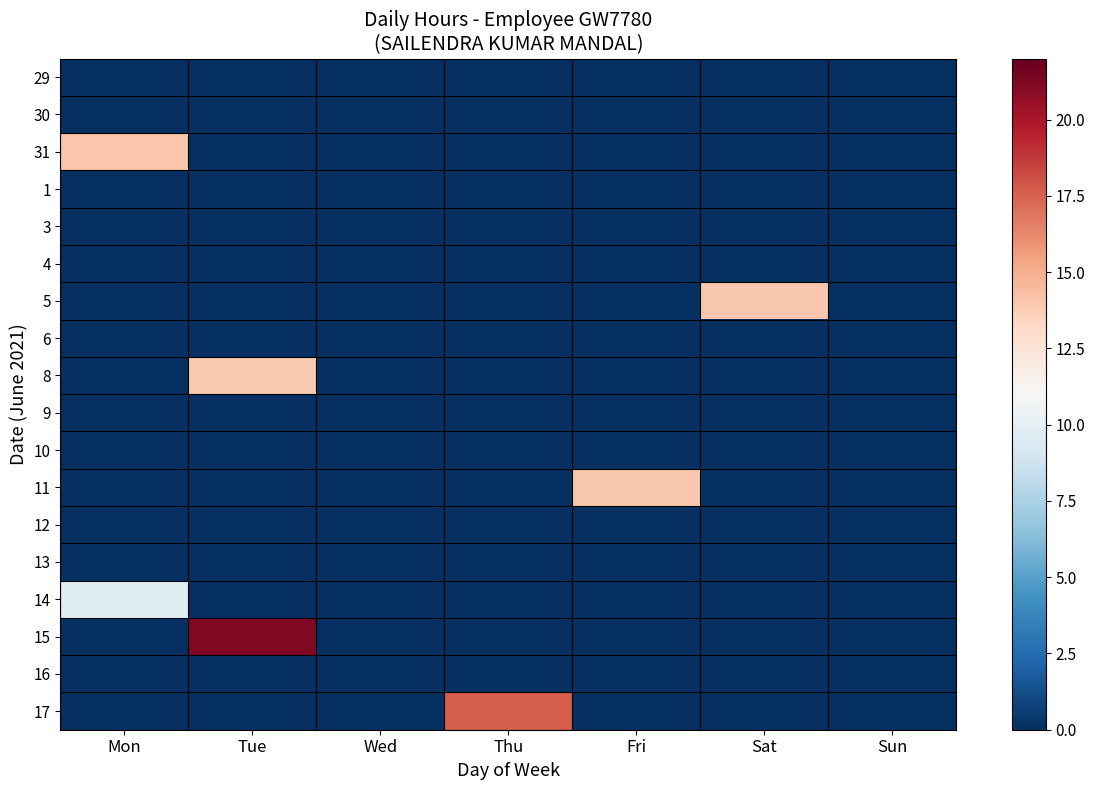

Reading left to right, what are all the values shown in this chart?

29: Mon=0.0	Tue=0.0	Wed=0.0	Thu=0.0	Fri=0.0	Sat=0.0	Sun=0.0
30: Mon=0.0	Tue=0.0	Wed=0.0	Thu=0.0	Fri=0.0	Sat=0.0	Sun=0.0
31: Mon=14.0	Tue=0.0	Wed=0.0	Thu=0.0	Fri=0.0	Sat=0.0	Sun=0.0
1: Mon=0.0	Tue=0.0	Wed=0.0	Thu=0.0	Fri=0.0	Sat=0.0	Sun=0.0
3: Mon=0.0	Tue=0.0	Wed=0.0	Thu=0.0	Fri=0.0	Sat=0.0	Sun=0.0
4: Mon=0.0	Tue=0.0	Wed=0.0	Thu=0.0	Fri=0.0	Sat=0.0	Sun=0.0
5: Mon=0.0	Tue=0.0	Wed=0.0	Thu=0.0	Fri=0.0	Sat=13.9	Sun=0.0
6: Mon=0.0	Tue=0.0	Wed=0.0	Thu=0.0	Fri=0.0	Sat=0.0	Sun=0.0
8: Mon=0.0	Tue=13.9	Wed=0.0	Thu=0.0	Fri=0.0	Sat=0.0	Sun=0.0
9: Mon=0.0	Tue=0.0	Wed=0.0	Thu=0.0	Fri=0.0	Sat=0.0	Sun=0.0
10: Mon=0.0	Tue=0.0	Wed=0.0	Thu=0.0	Fri=0.0	Sat=0.0	Sun=0.0
11: Mon=0.0	Tue=0.0	Wed=0.0	Thu=0.0	Fri=14.0	Sat=0.0	Sun=0.0
12: Mon=0.0	Tue=0.0	Wed=0.0	Thu=0.0	Fri=0.0	Sat=0.0	Sun=0.0
13: Mon=0.0	Tue=0.0	Wed=0.0	Thu=0.0	Fri=0.0	Sat=0.0	Sun=0.0
14: Mon=9.7	Tue=0.0	Wed=0.0	Thu=0.0	Fri=0.0	Sat=0.0	Sun=0.0
15: Mon=0.0	Tue=21.2	Wed=0.0	Thu=0.0	Fri=0.0	Sat=0.0	Sun=0.0
16: Mon=0.0	Tue=0.0	Wed=0.0	Thu=0.0	Fri=0.0	Sat=0.0	Sun=0.0
17: Mon=0.0	Tue=0.0	Wed=0.0	Thu=17.7	Fri=0.0	Sat=0.0	Sun=0.0